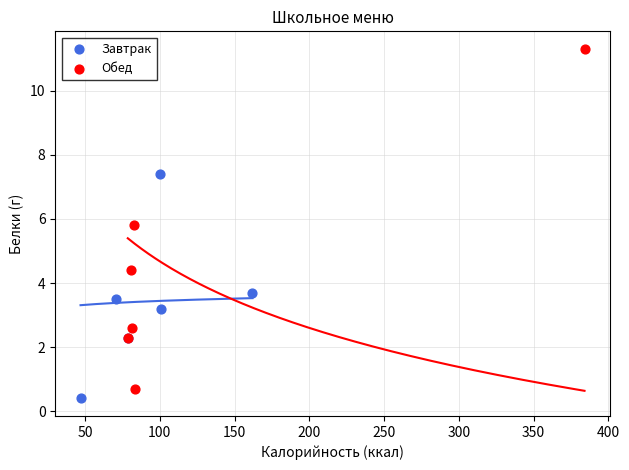

Which series reaches the minimum Y coordinate?

Завтрак